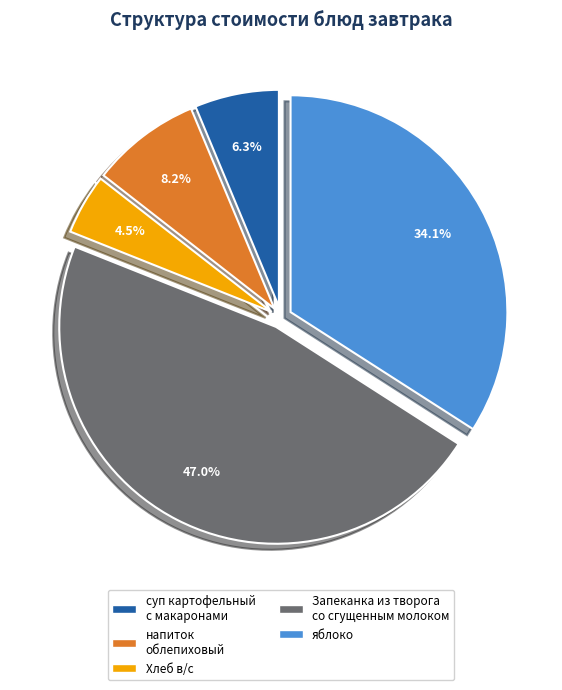

Between Запеканка из творога со сгущенным молоком and яблоко, which is larger?

Запеканка из творога со сгущенным молоком